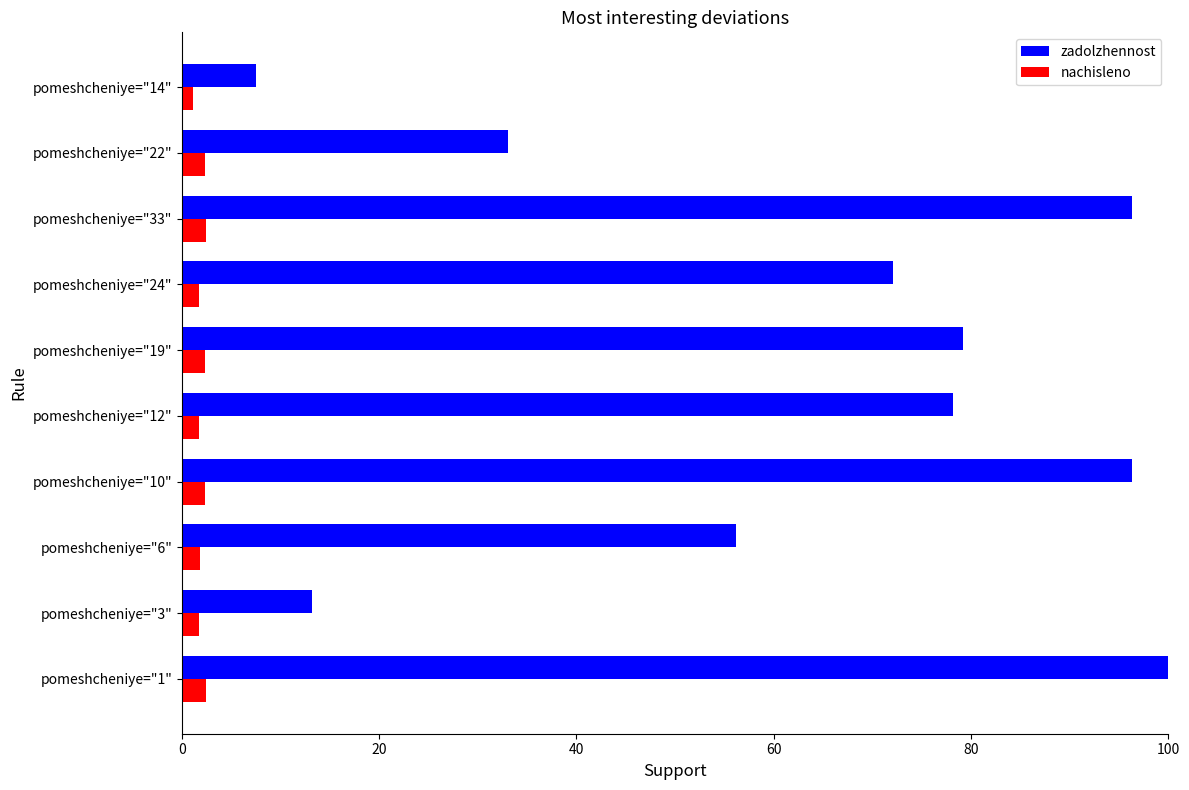

Is it true that zadolzhennost equals 56.2 at pomeshcheniye="6"?

True